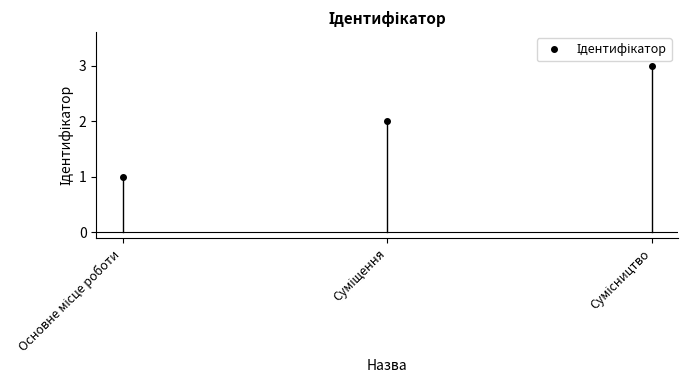

Which label corresponds to the largest value in the chart?

Сумісництво